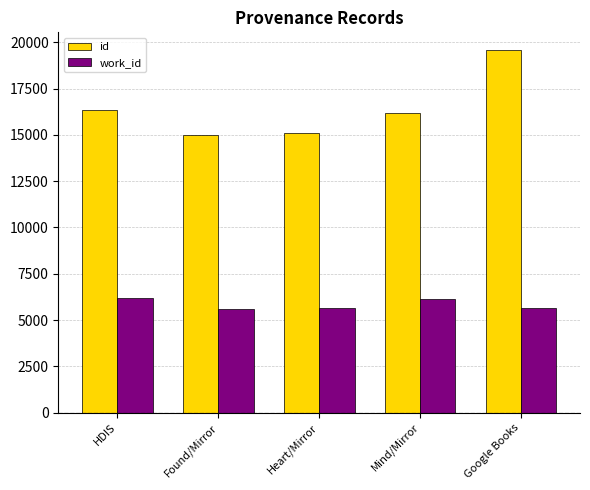

Count the number of data series in this chart.

2